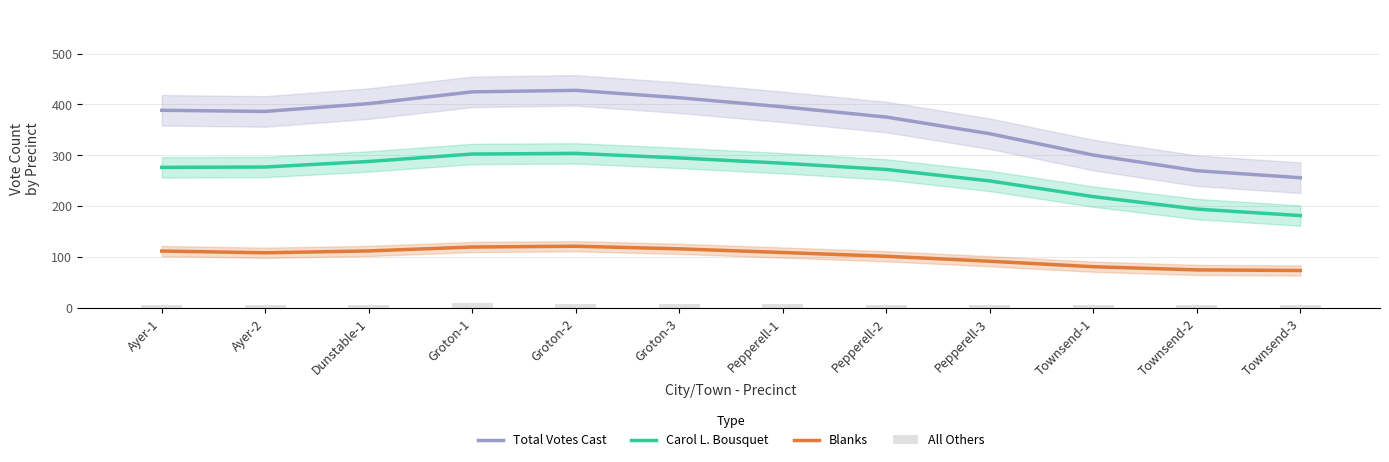

How many values in the Total Votes Cast series exceed 388?

6